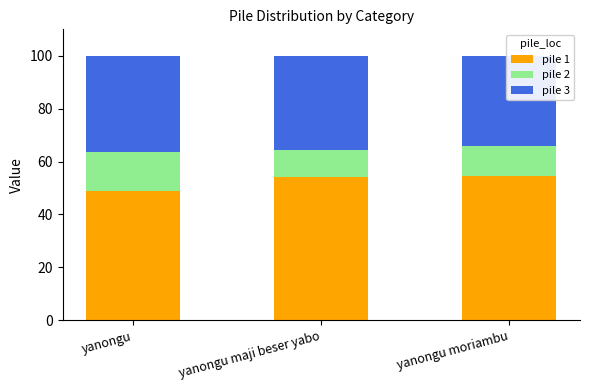

What is the total value across all series at yanongu?

100.0